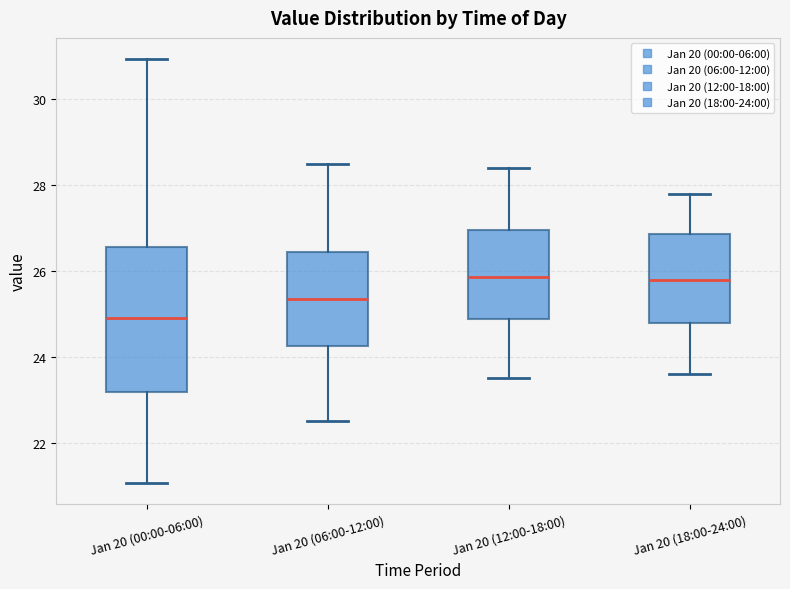

Comparing the boxes themselves (not the whiskers), which one is the tallest?

Jan 20 (00:00-06:00)